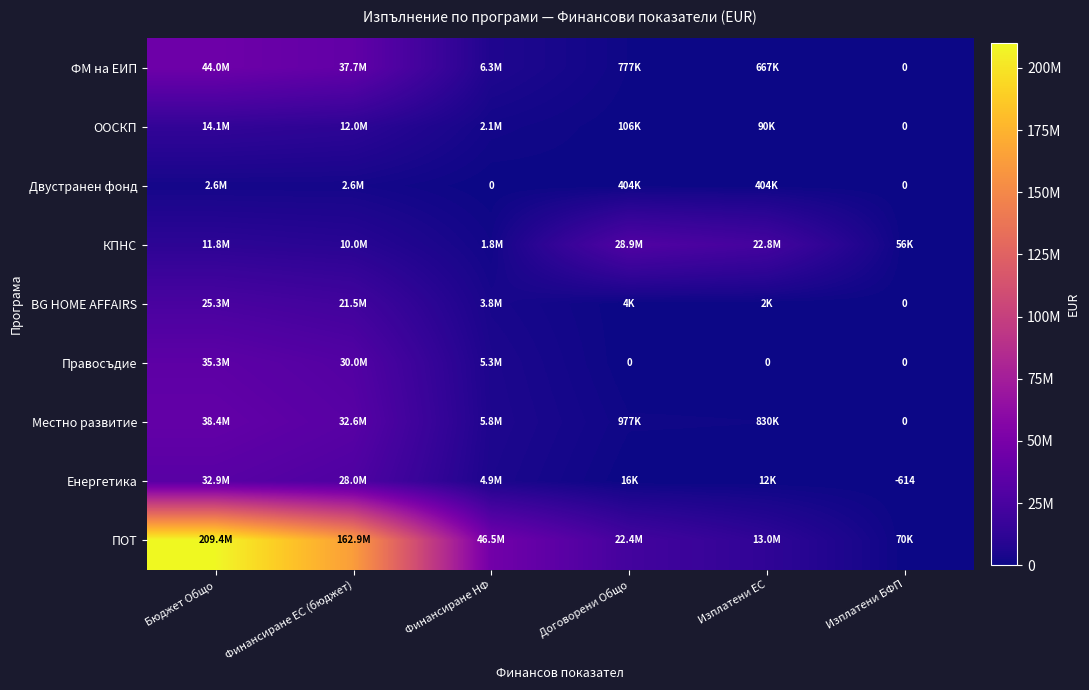

Between Изплатени БФП and Финансиране ЕС (бюджет), which is larger?

Финансиране ЕС (бюджет)